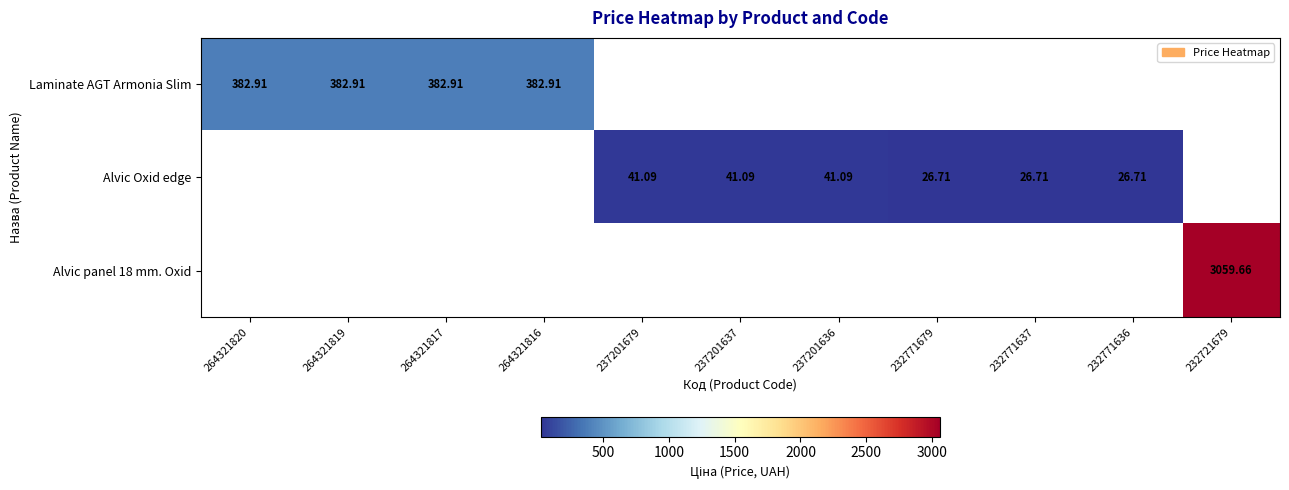

List the labels in order of Alvic Oxid edge value, smallest first.

232771679, 232771637, 232771636, 232721679, 264321820, 264321819, 264321817, 264321816, 237201679, 237201637, 237201636